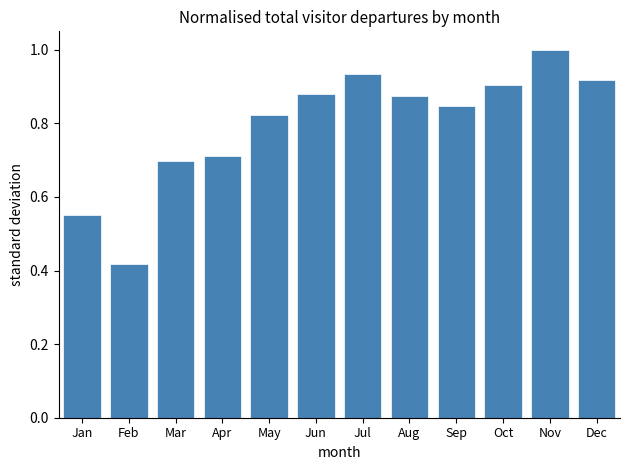

Which has a higher value, Feb or Oct?

Oct